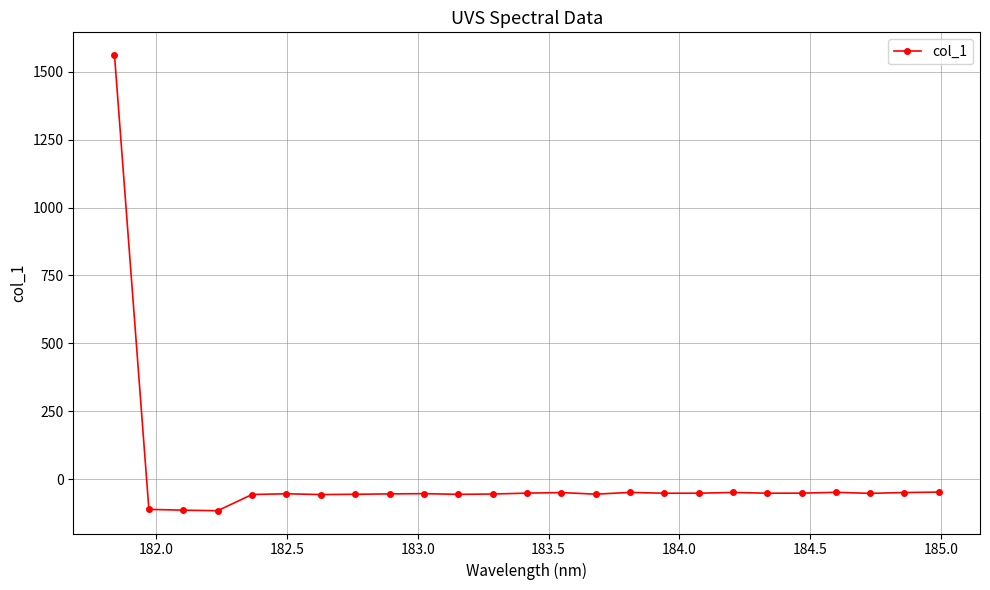

What is the value of the 3rd point from the left?

-114.6